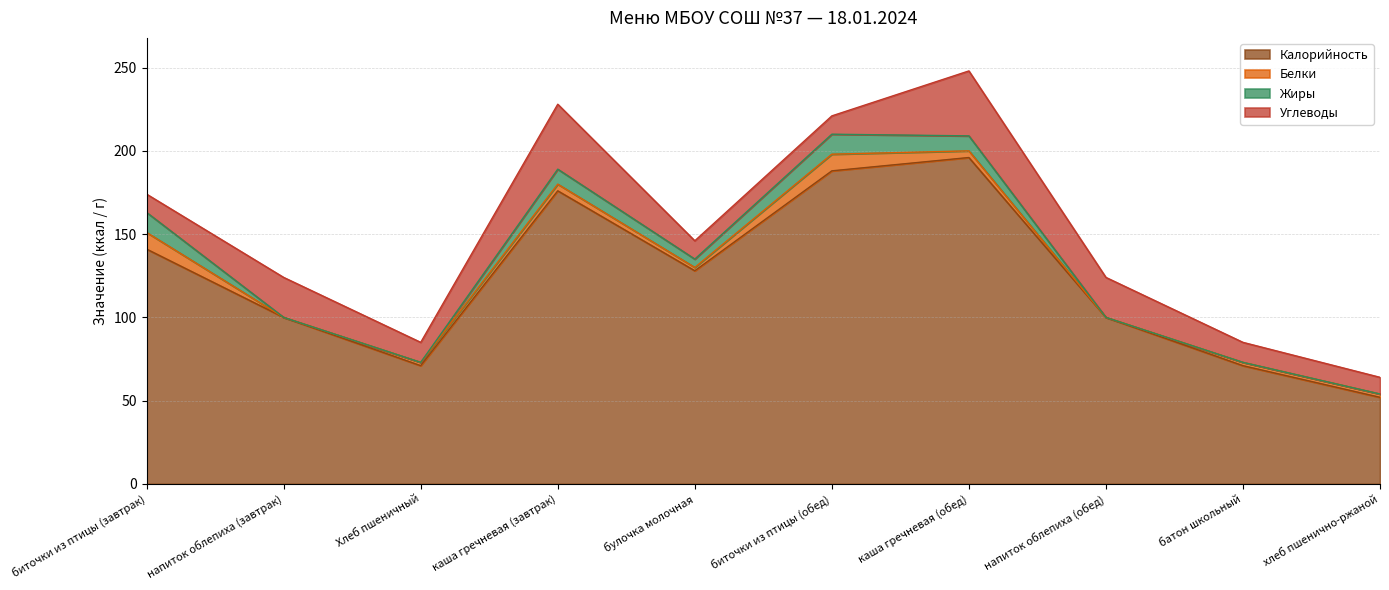

Which series has the widest spread of values?

Калорийность